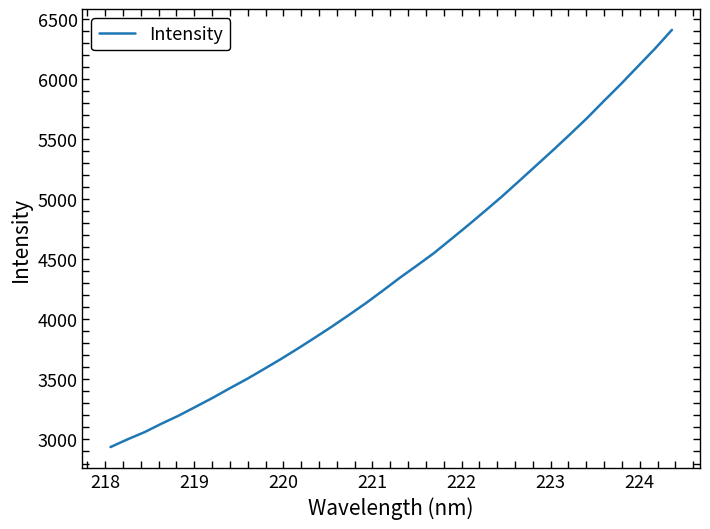

What is the smallest value displayed?

2936.6